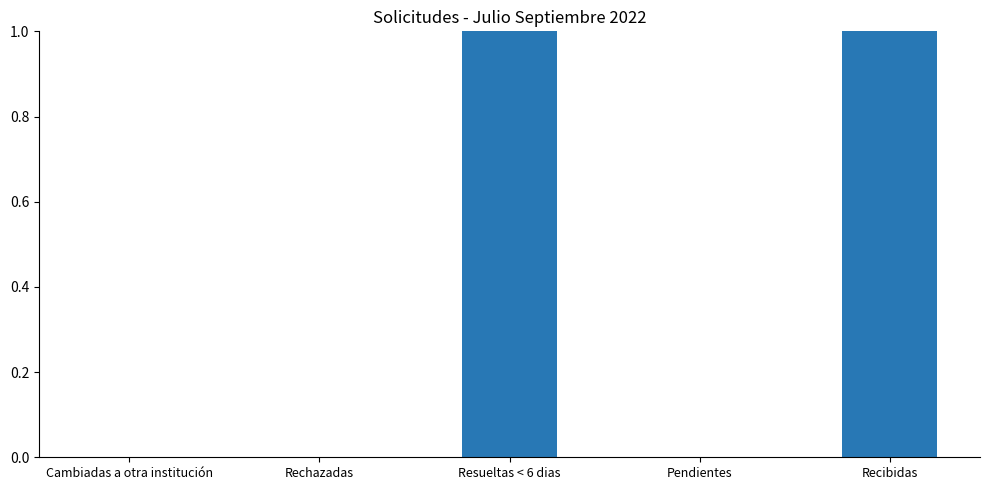

True or false: the data shows 0 at Cambiadas a otra institución.

True